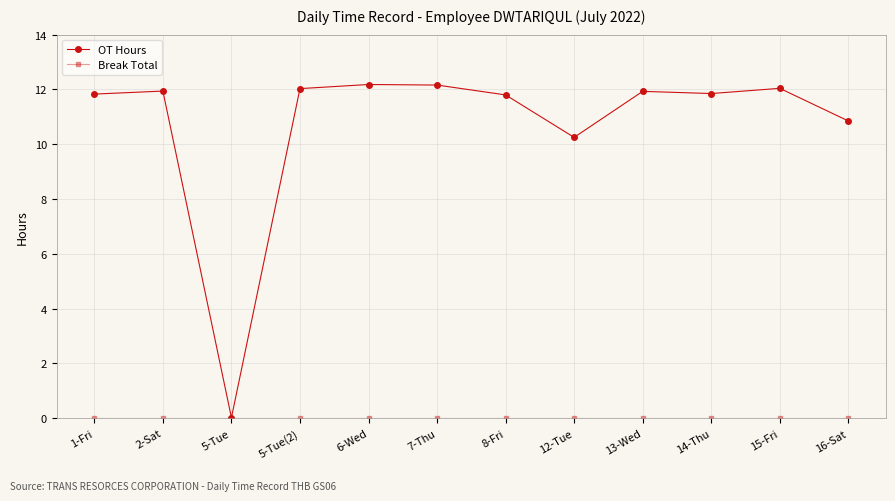

How many lines are shown in the chart?

2